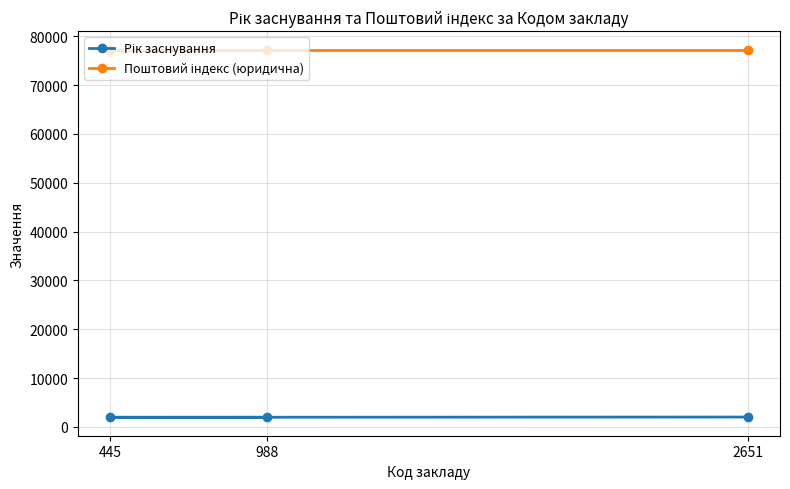

What is the smallest value displayed?

1954